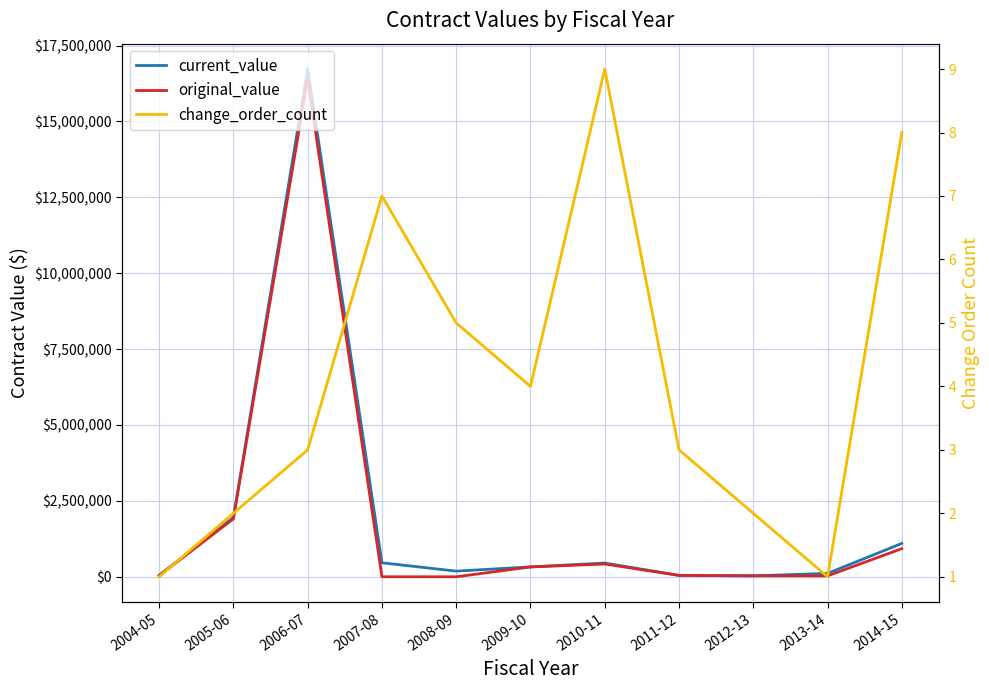

What is the difference between the original_value values at 2011-12 and 2012-13?

15001.0